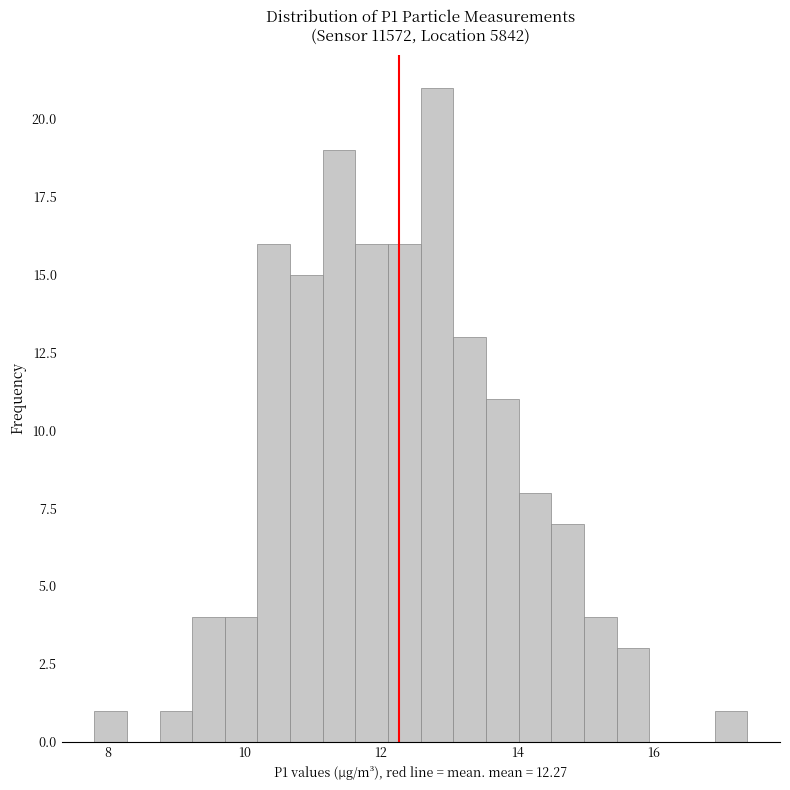

Around what value on the x-axis is the tallest bar? Give the approximate position of its centre, as read against the axis.

12.8